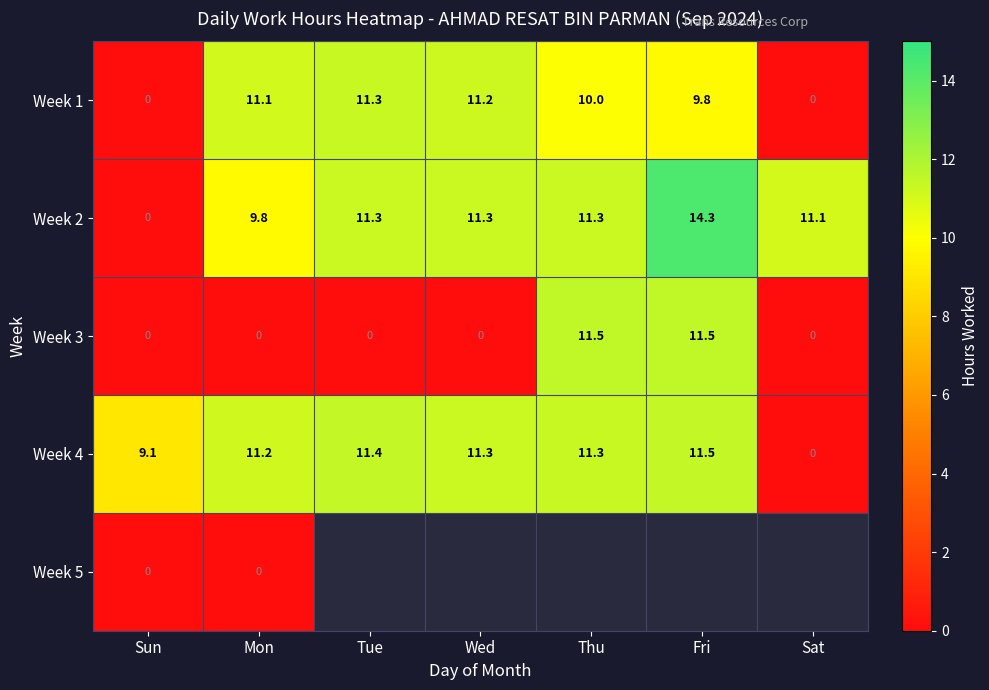

Is the value of Week 2 at Sat greater than the value of Week 3 at Tue?

Yes